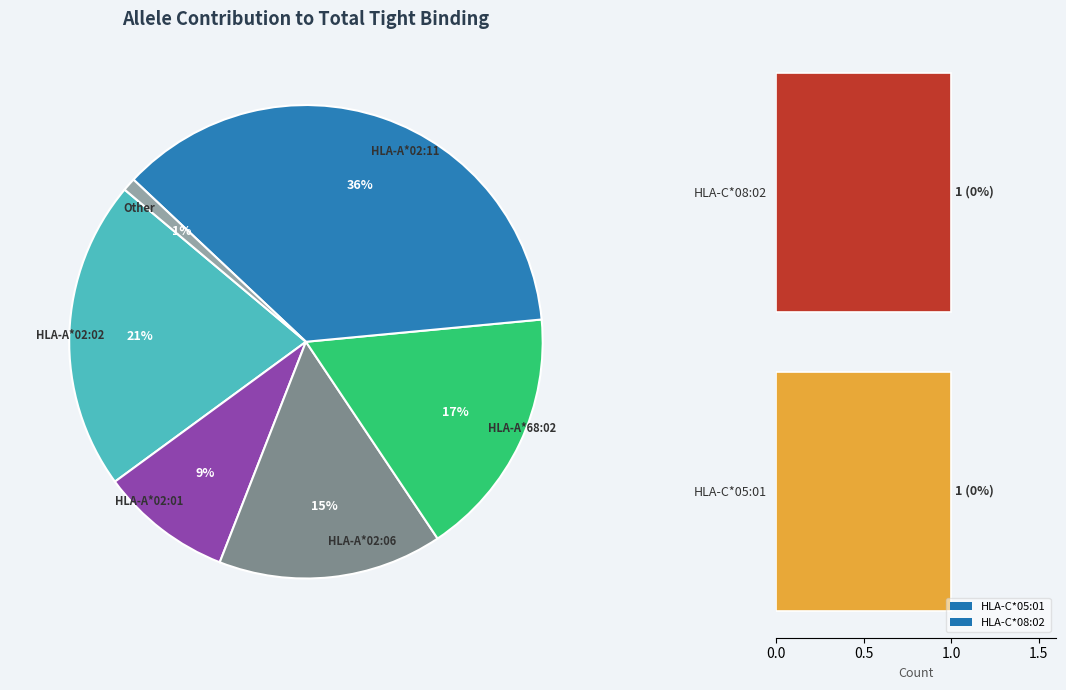

To the nearest percent, what is the combined percentage of HLA-C*08:02 and HLA-A*02:02?

22%